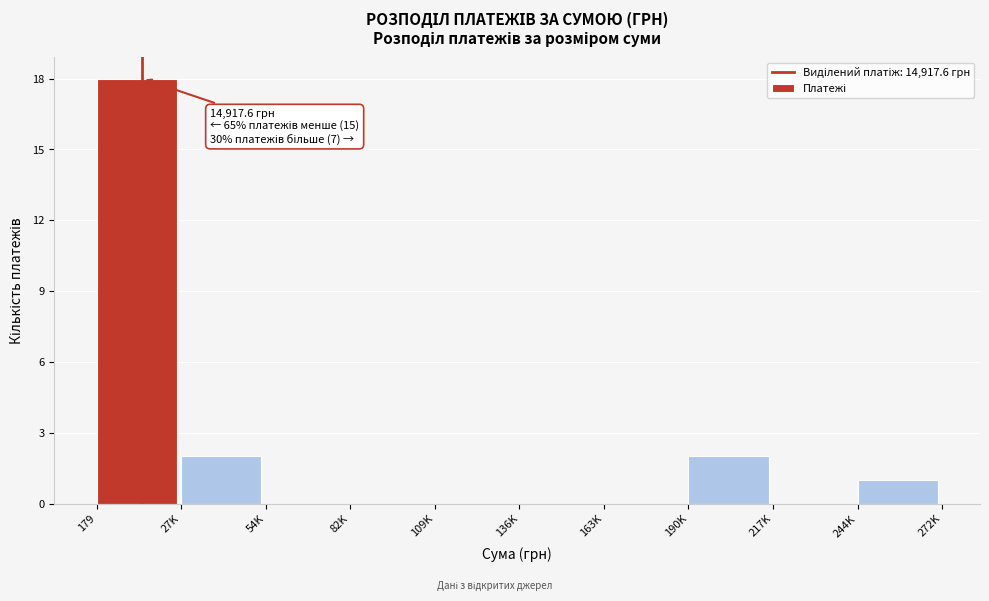

Reading right to left, transcribe all the data shown in this chart.

244K=1	217K=0	190K=2	163K=0	136K=0	109K=0	82K=0	54K=0	27K=2	179=18